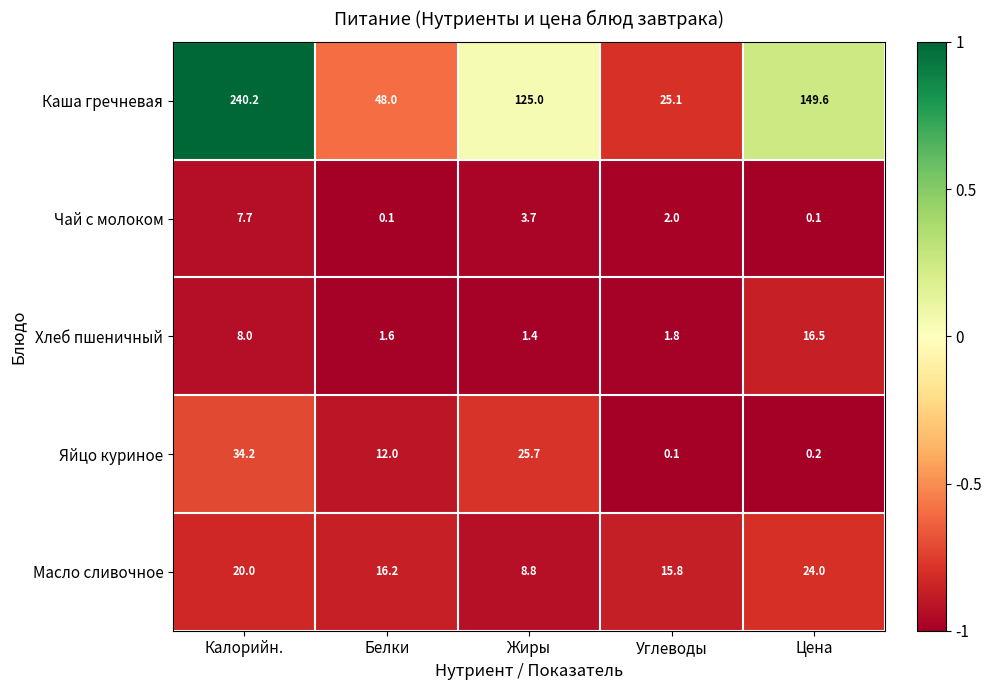

Reading right to left, extract all data points from this chart.

Каша гречневая: Цена=149.6	Углеводы=25.1	Жиры=125.0	Белки=48.0	Калорийн.=240.2
Чай с молоком: Цена=0.1	Углеводы=2.0	Жиры=3.7	Белки=0.1	Калорийн.=7.7
Хлеб пшеничный: Цена=16.5	Углеводы=1.8	Жиры=1.4	Белки=1.6	Калорийн.=8.0
Яйцо куриное: Цена=0.2	Углеводы=0.1	Жиры=25.7	Белки=12.0	Калорийн.=34.2
Масло сливочное: Цена=24.0	Углеводы=15.8	Жиры=8.8	Белки=16.2	Калорийн.=20.0